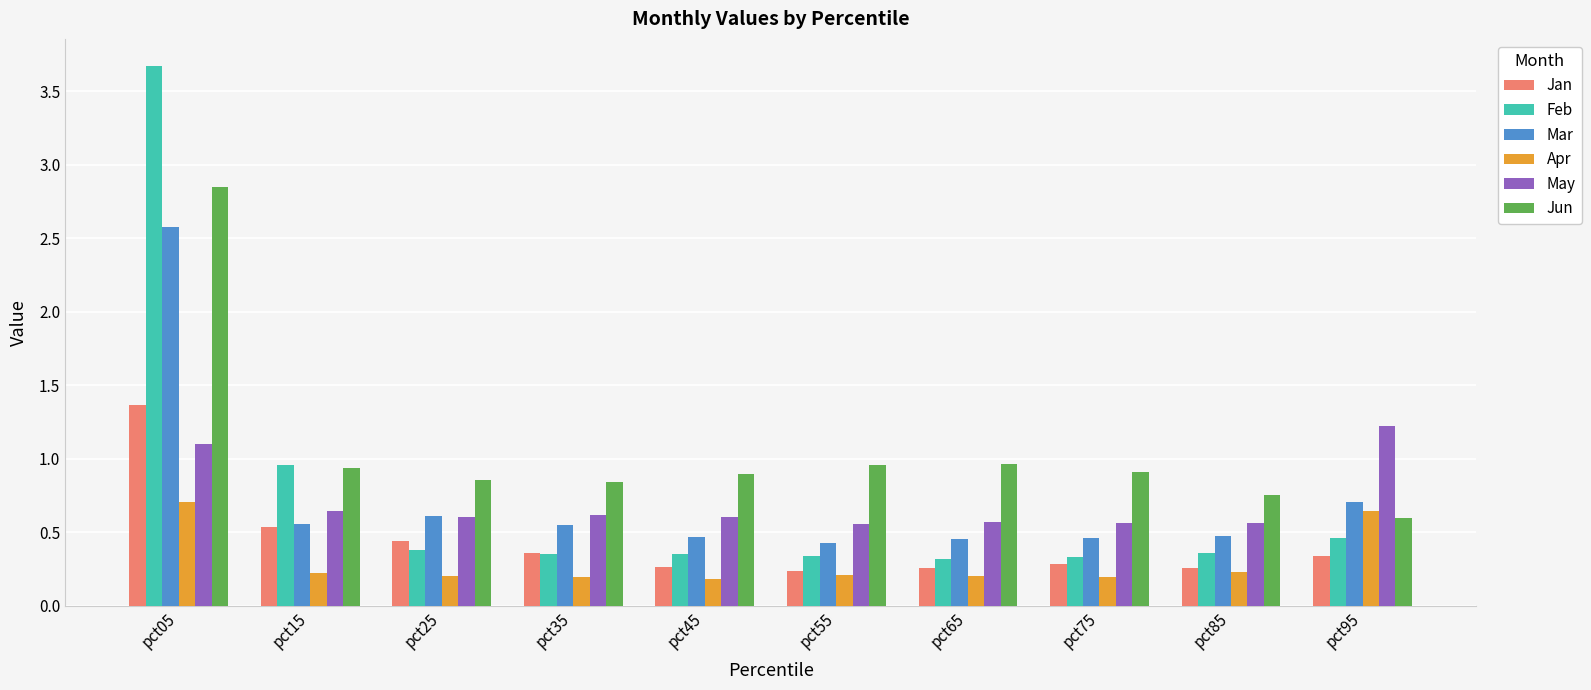

How many bars are there in total?

60